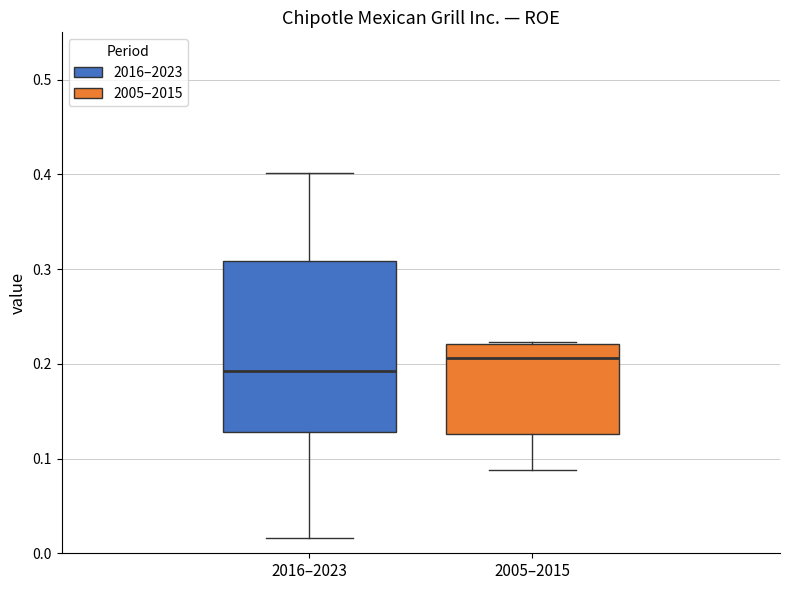

Reading left to right, read every box against the y-axis: the position of its median line, the range the box covers, and the ends of its whiskers. The values are not printed on the chart, so give them approximately, as read against the axis.

2016–2023: median 0.19, box 0.13 to 0.31, whiskers 0.02 to 0.40
2005–2015: median 0.21, box 0.13 to 0.22, whiskers 0.09 to 0.22